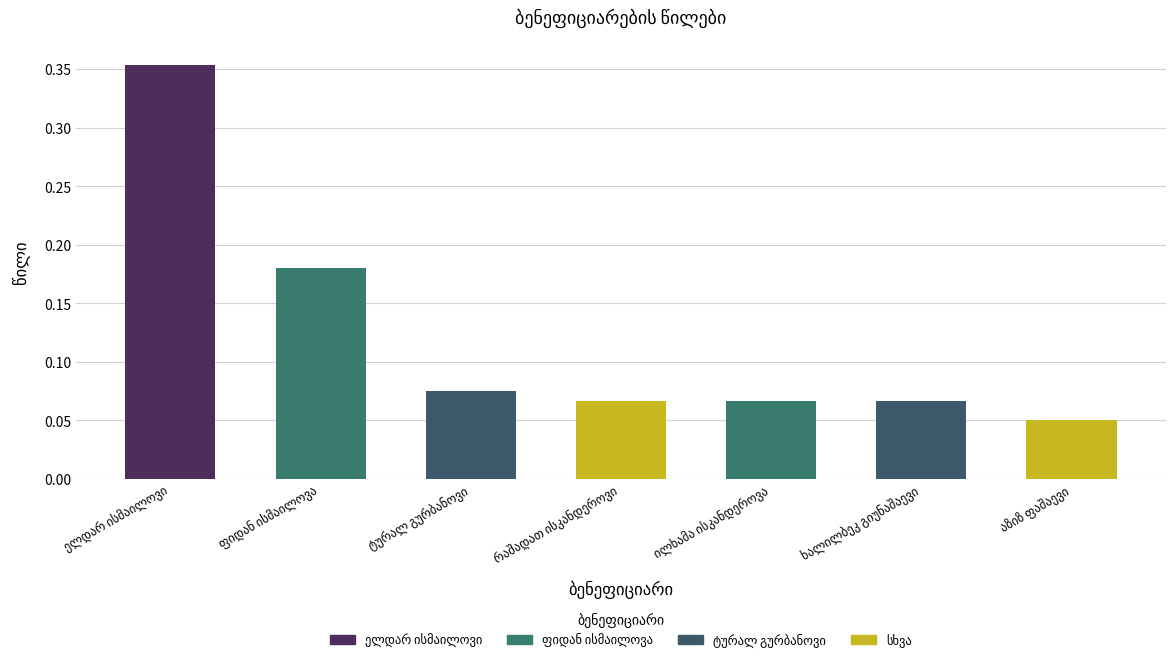

Count the values in the range 0 to 1.

7